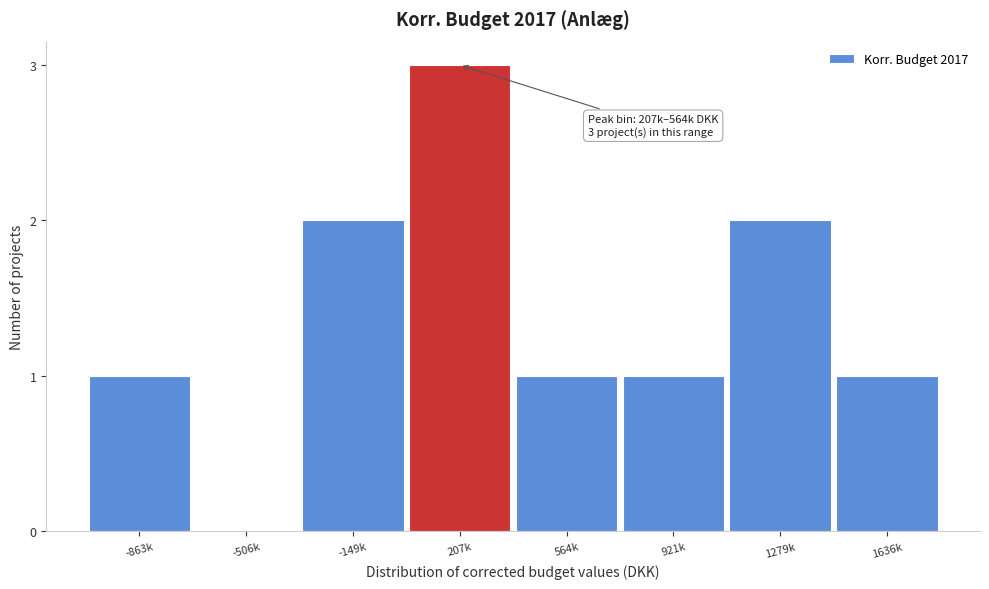

Reading left to right, what are all the values shown in this chart?

-863k=1	-506k=0	-149k=2	207k=3	564k=1	921k=1	1279k=2	1636k=1